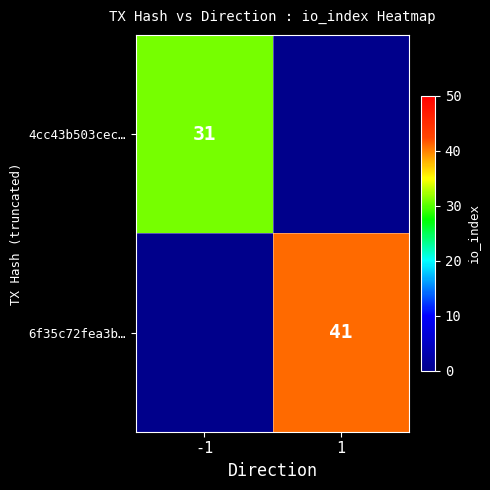

What is the maximum value shown in the chart?

41.0